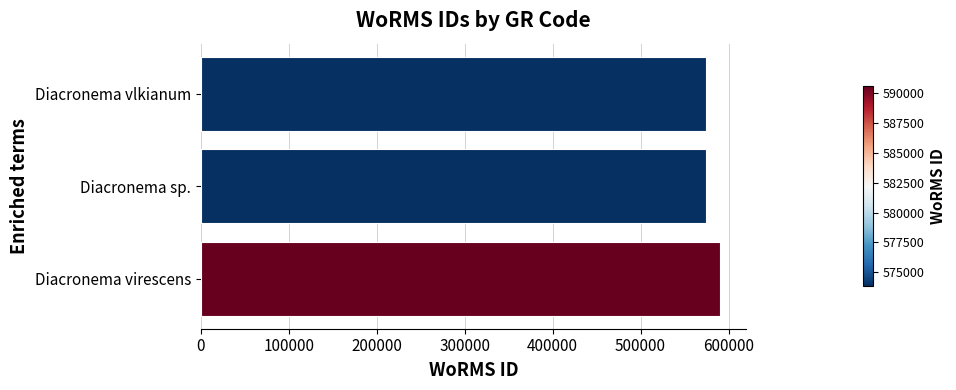

How many categories are shown in the chart?

3